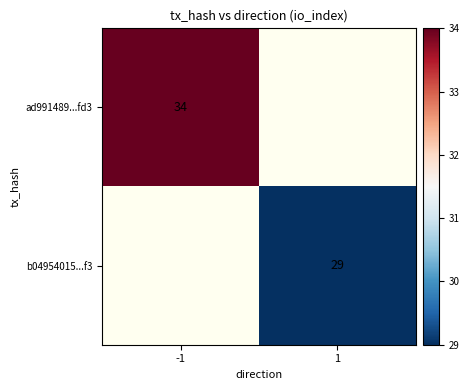

Which has a higher value, 1 or -1?

-1